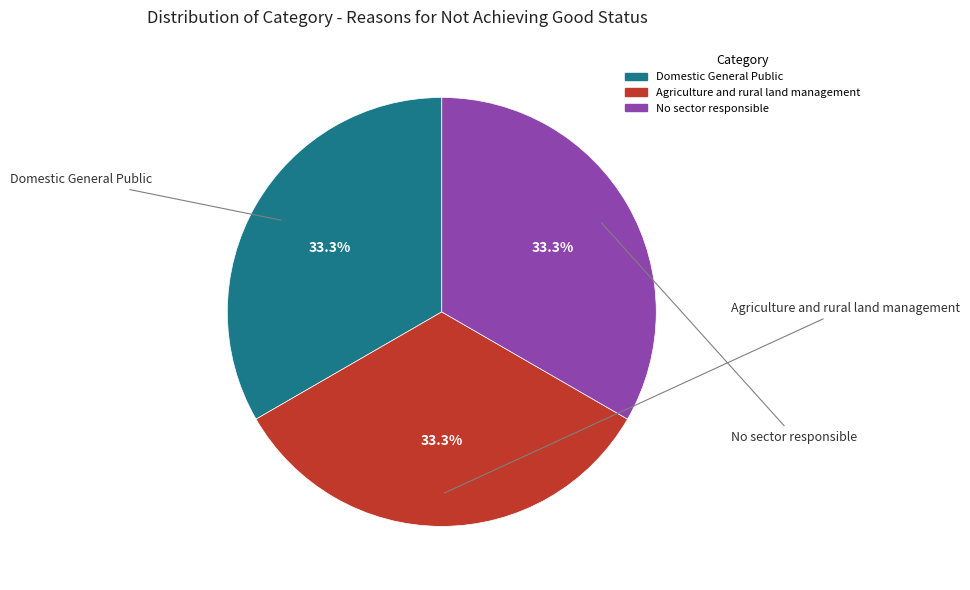

What is the ratio of the value at Agriculture and rural land management to the value at Domestic General Public?

1.0